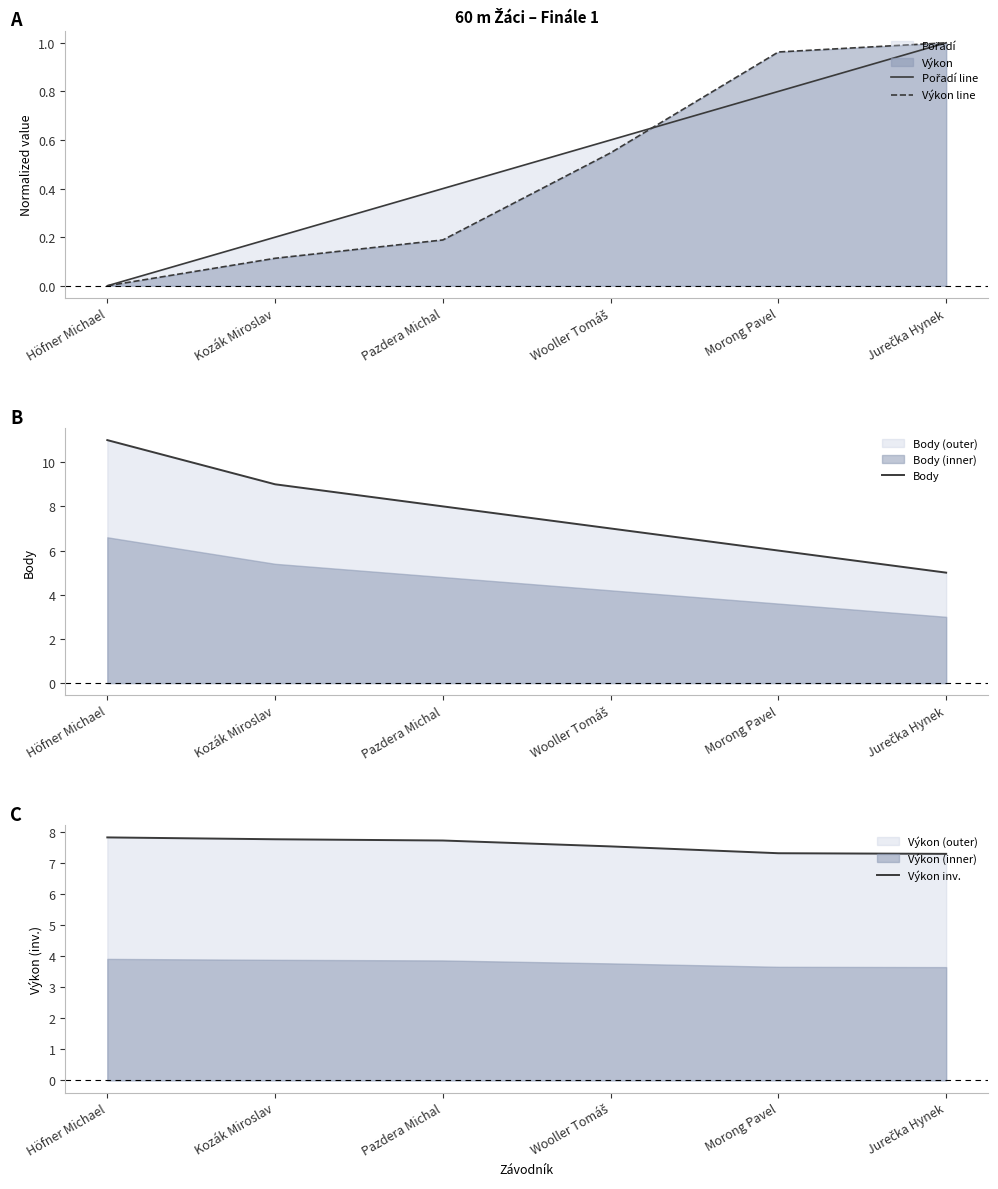

True or false: Body has more than 2 interior local peaks.

False